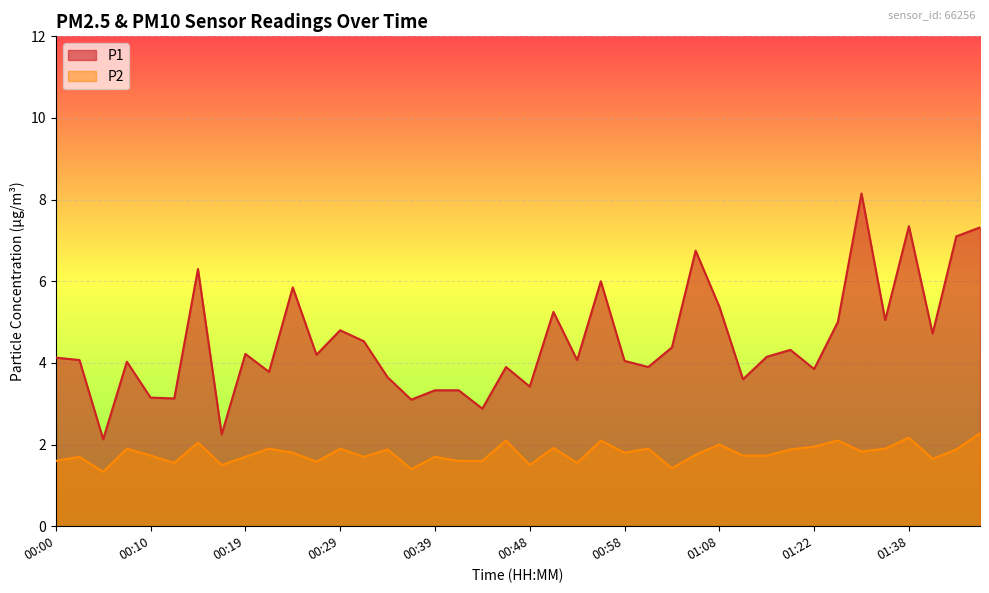

What is the difference between the second highest and second lowest values in the P2 series?

0.8